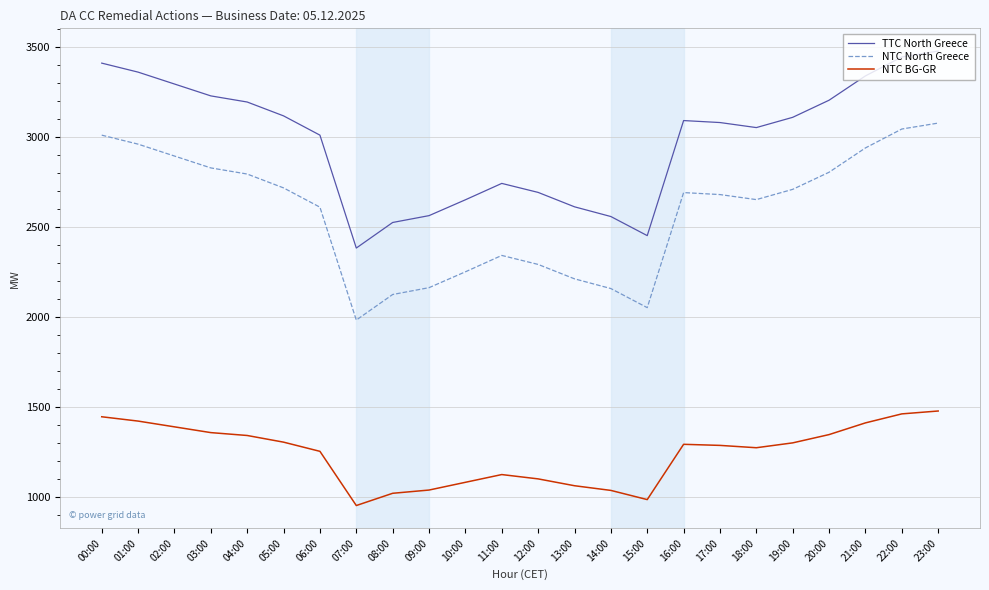

Which series has the largest total across all categories?

TTC North Greece